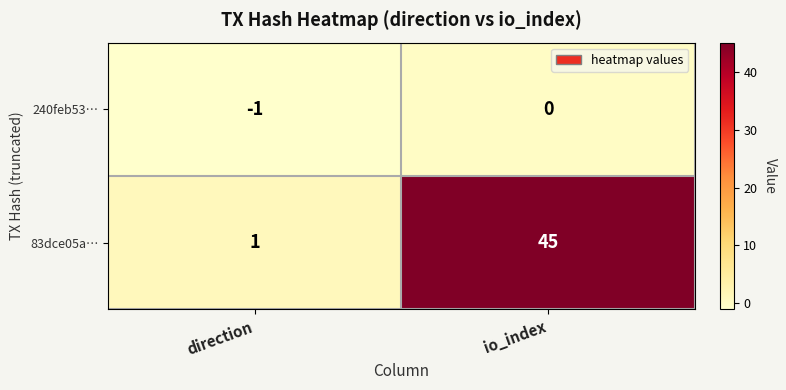

At which label does 240feb53… reach its peak?

io_index